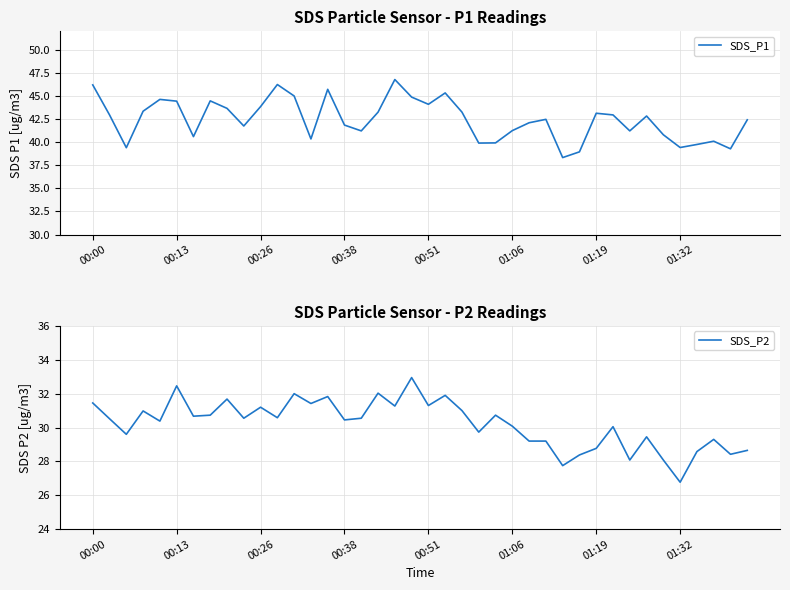

Where does the SDS_P2 series first go above 30?

00:00